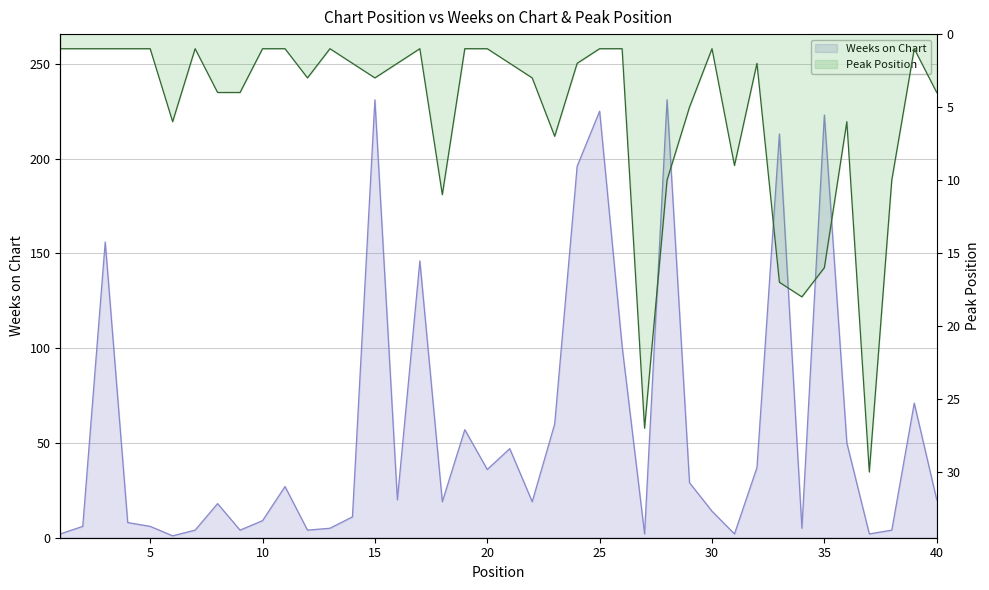

Is it true that Peak Position equals 1 at 20?

True